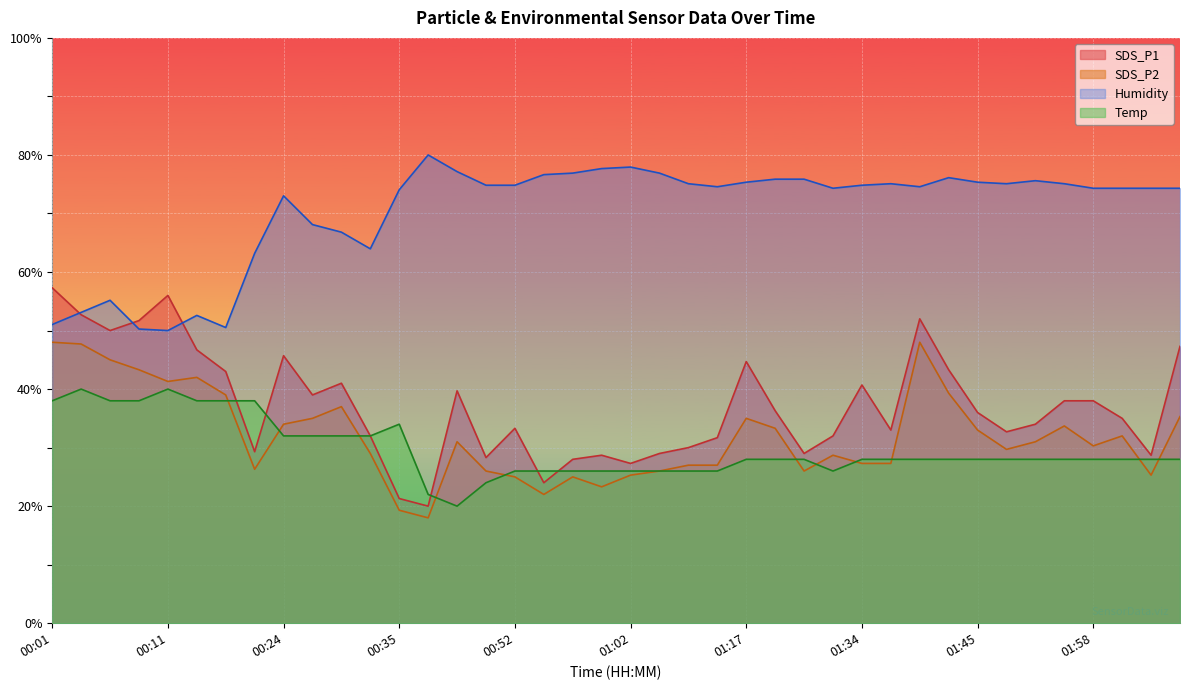

At which category does the chart reach its peak across all series?

00:37